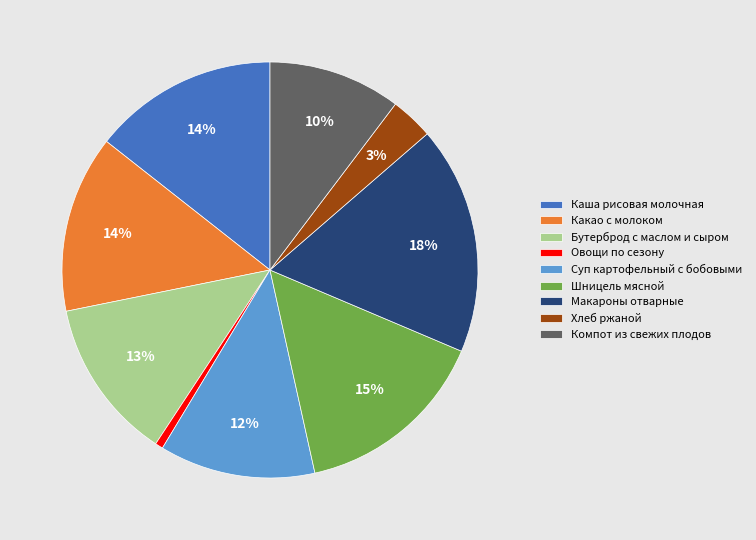

Which category has the biggest portion of the pie?

Макароны отварные